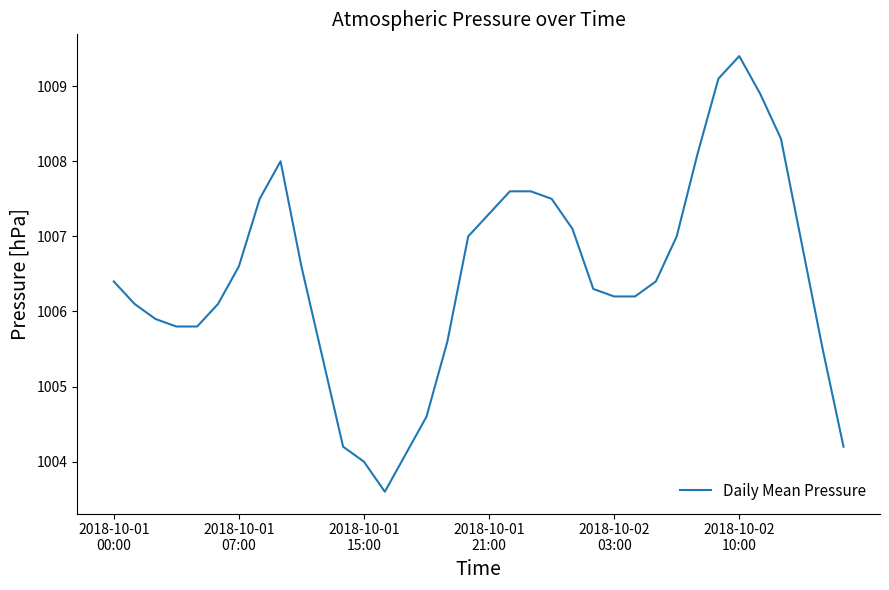

What is the difference between the maximum and minimum values?

5.8